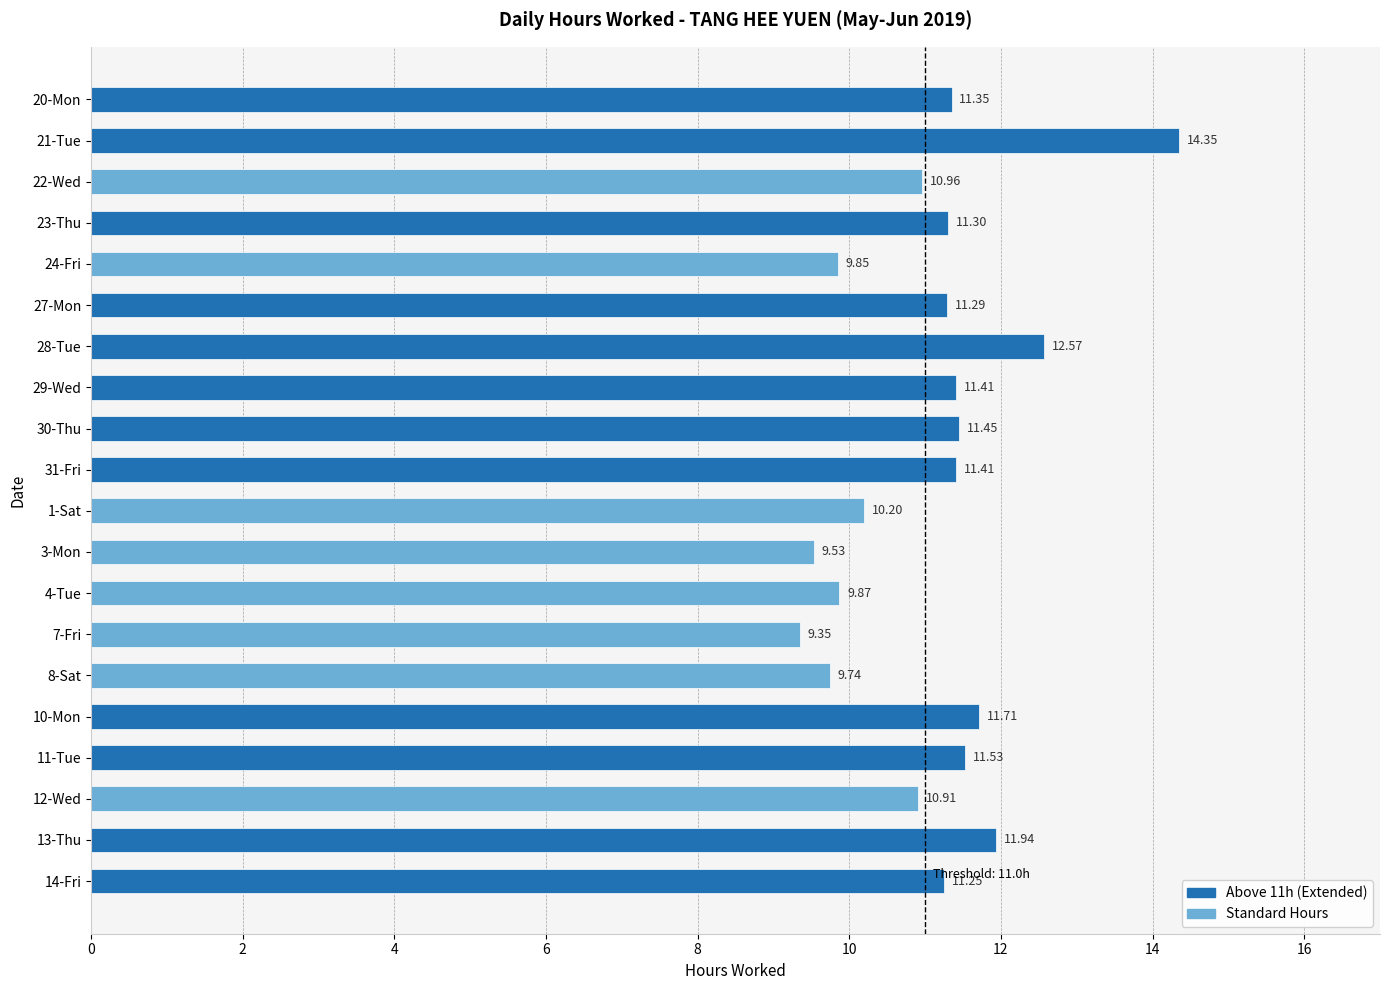

What is the difference between the second highest and minimum values?

3.2